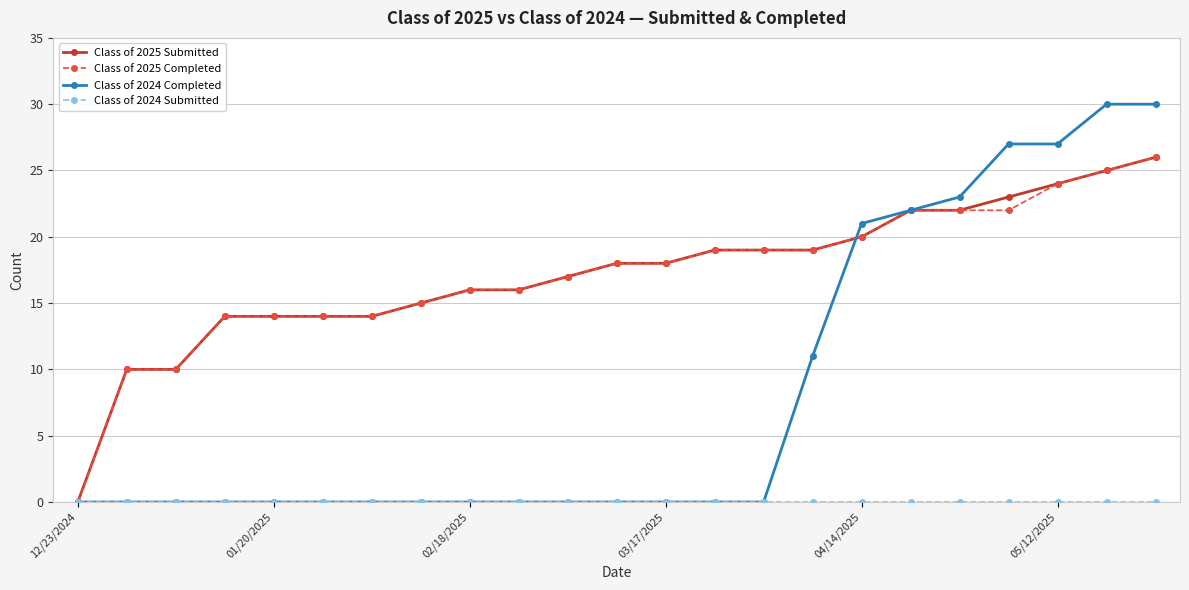

What is the maximum value shown in the chart?

30